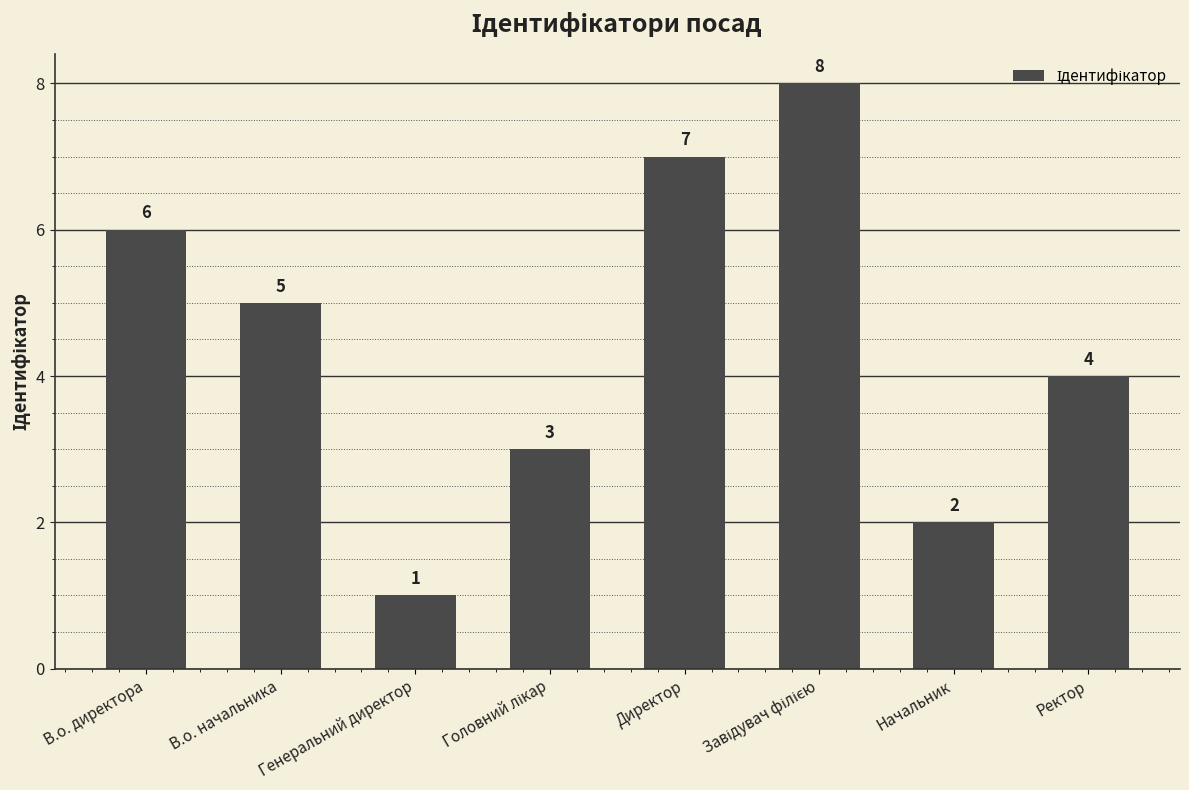

What is the label of the 6th bar from the right?

Генеральний директор